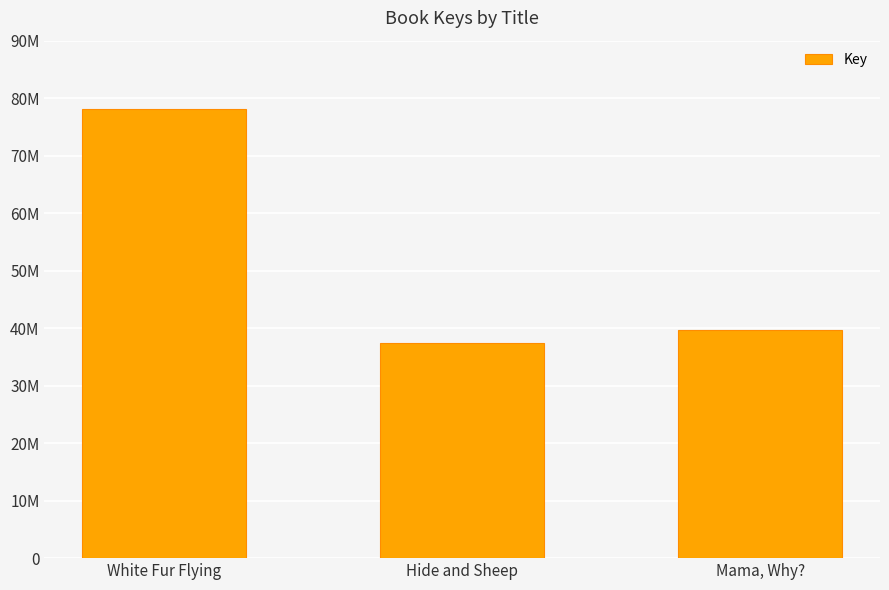

True or false: the data shows 37397785 at Hide and Sheep.

True